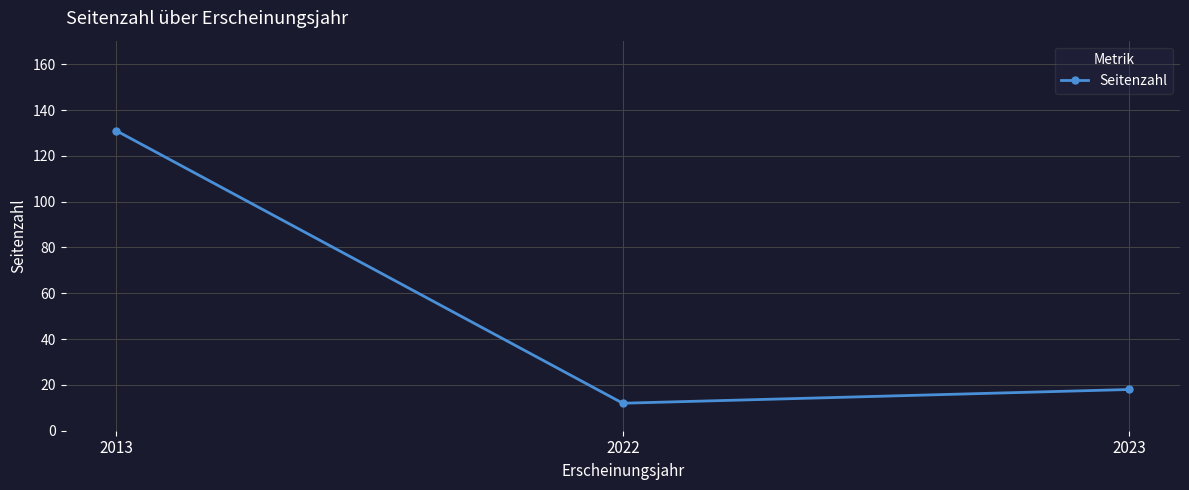

Reading left to right, list all the values displayed in this chart.

131	12	18